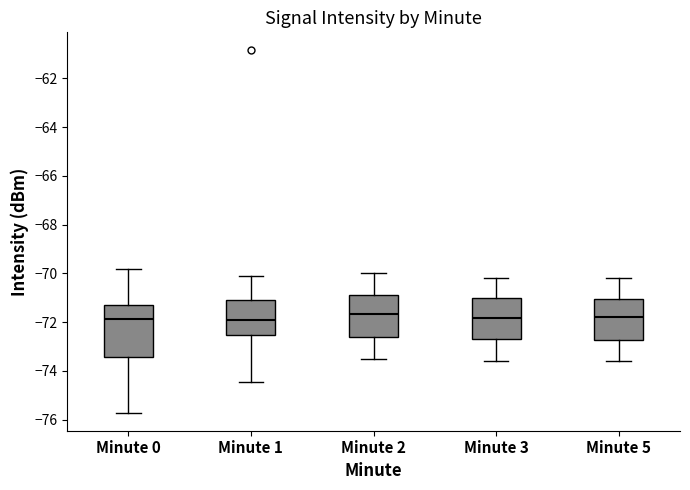

Reading left to right, read every box against the y-axis: the position of its median line, the range the box covers, and the ends of its whiskers. The values are not printed on the chart, so give them approximately, as read against the axis.

Minute 0: median -71.8, box -73.4 to -71.2, whiskers -75.8 to -69.8
Minute 1: median -72.0, box -72.6 to -71.2, whiskers -74.4 to -70.2
Minute 2: median -71.6, box -72.6 to -71.0, whiskers -73.4 to -70.0
Minute 3: median -71.8, box -72.6 to -71.0, whiskers -73.6 to -70.2
Minute 5: median -71.8, box -72.8 to -71.0, whiskers -73.6 to -70.2